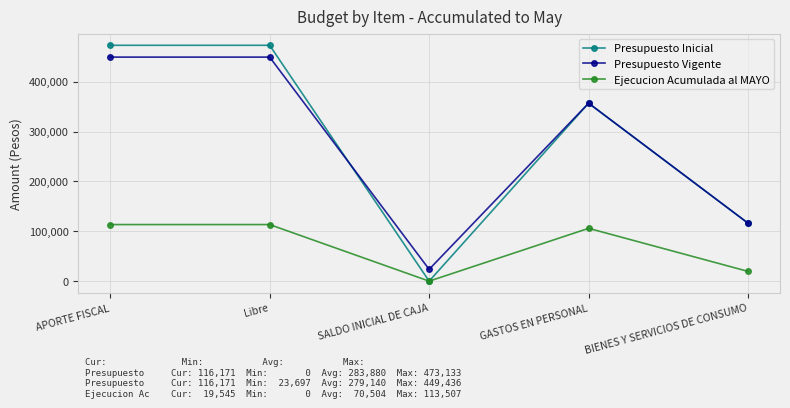

Count the number of categories in the chart.

5